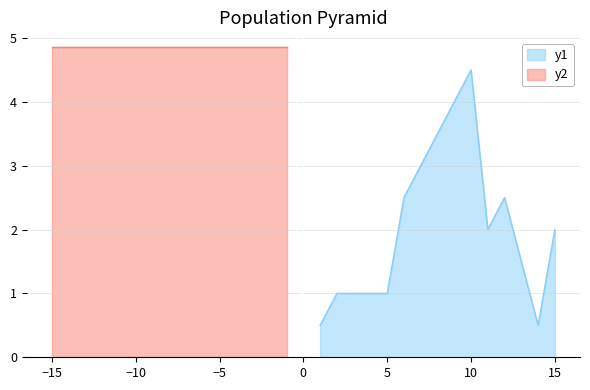

What is the minimum value shown in the chart?

0.5